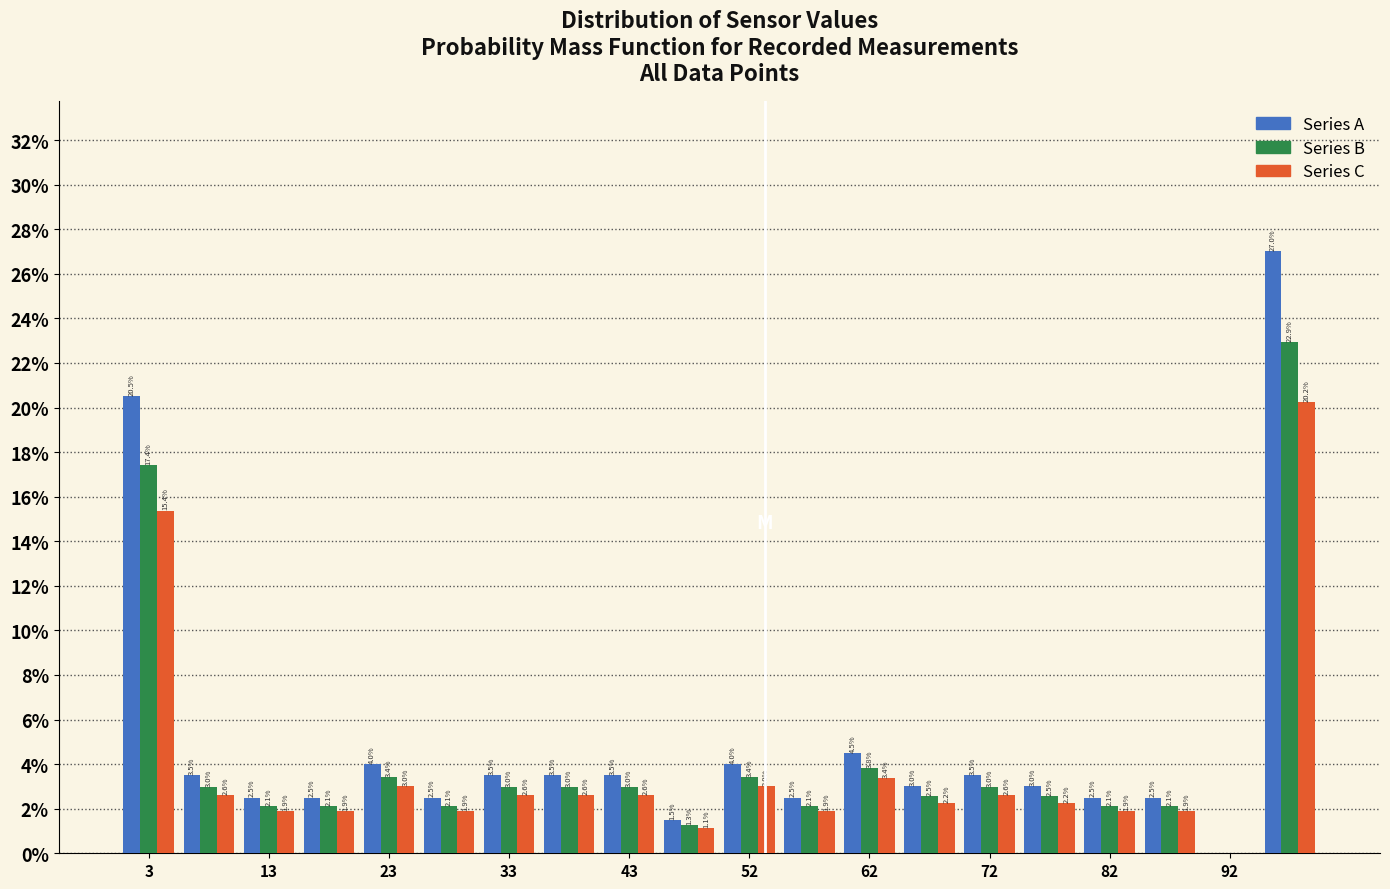

In the Series C series, which range on the x-axis has the tallest bar?

95 to 100